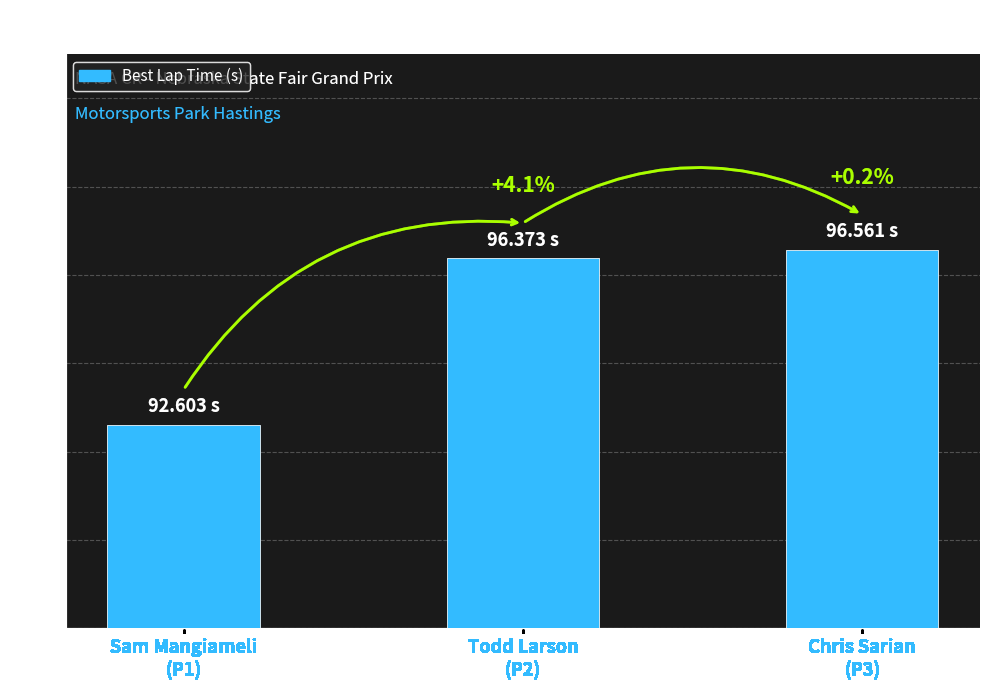

Reading left to right, transcribe all the data shown in this chart.

Sam Mangiameli
(P1)=92.6	Todd Larson
(P2)=96.4	Chris Sarian
(P3)=96.6